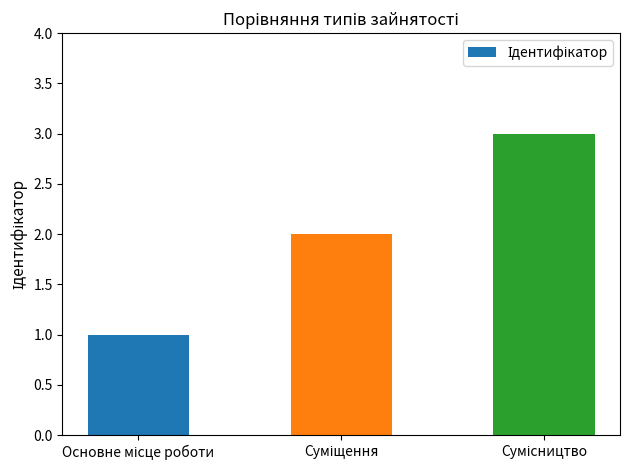

How many values are between 1 and 3?

3